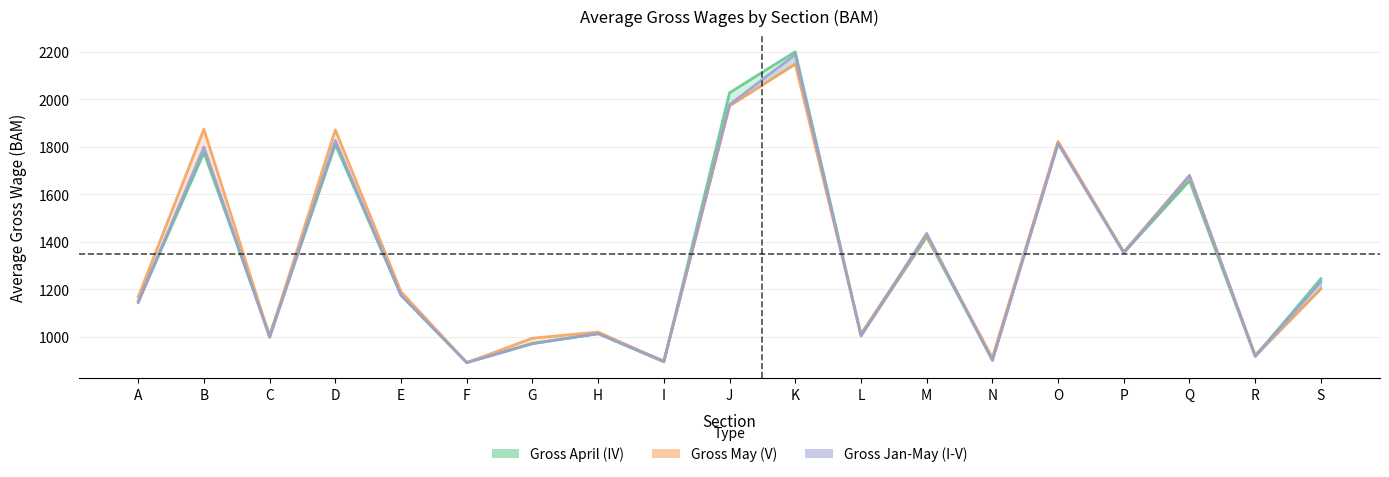

What is the sum of the Gross April (IV) values at M and I?

2315